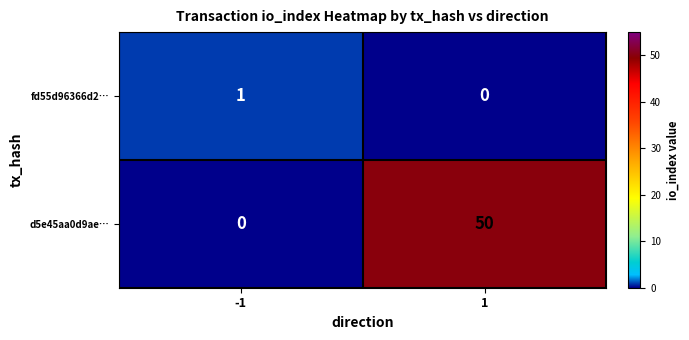

Between -1 and 1, which series saw the biggest shift?

d5e45aa0d9ae…